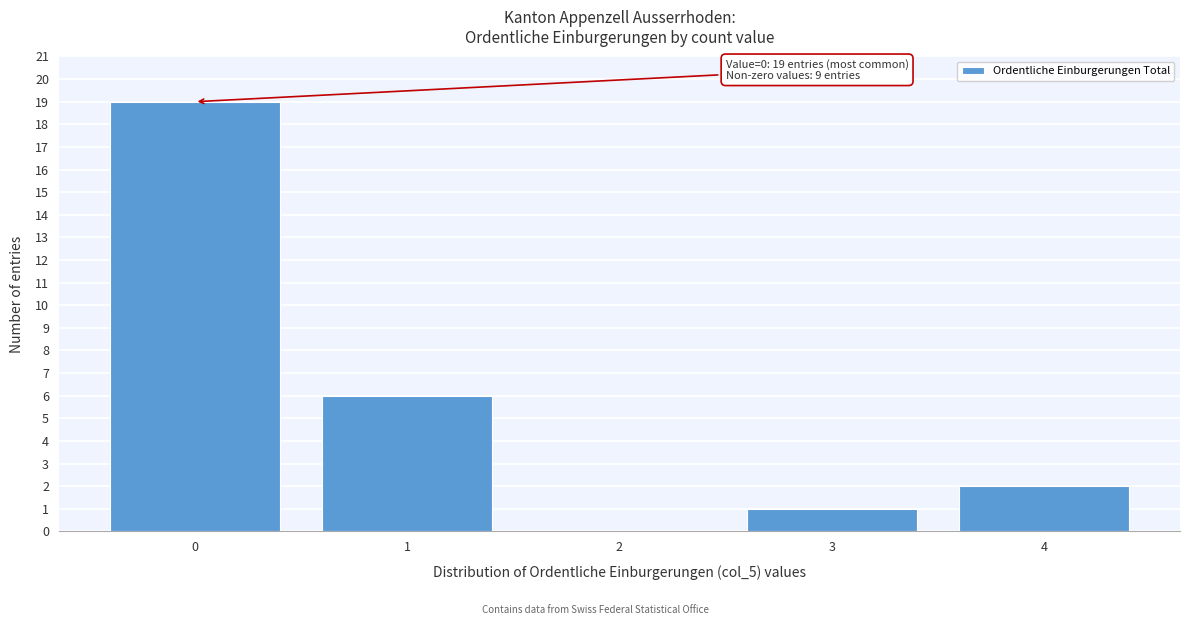

Reading right to left, what are all the values shown in this chart?

4=2	3=1	2=0	1=6	0=19